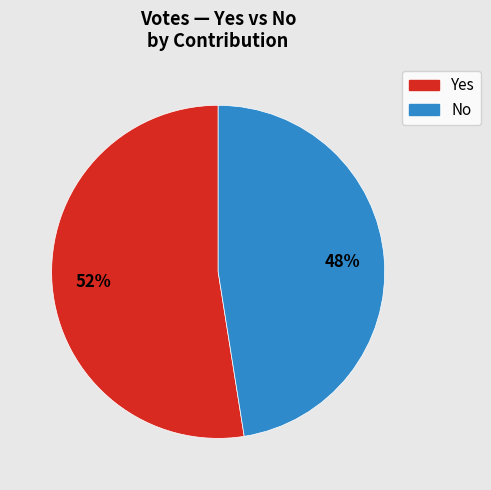

To the nearest percent, what is the average slice percentage?

50%